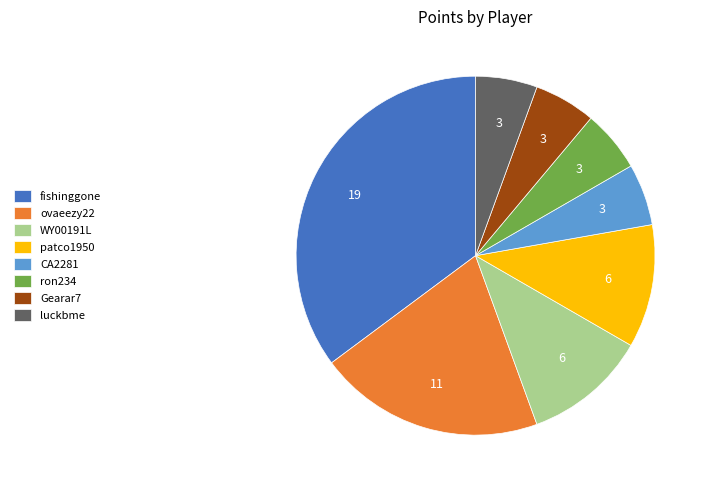

Which has a higher value, Gearar7 or ovaeezy22?

ovaeezy22